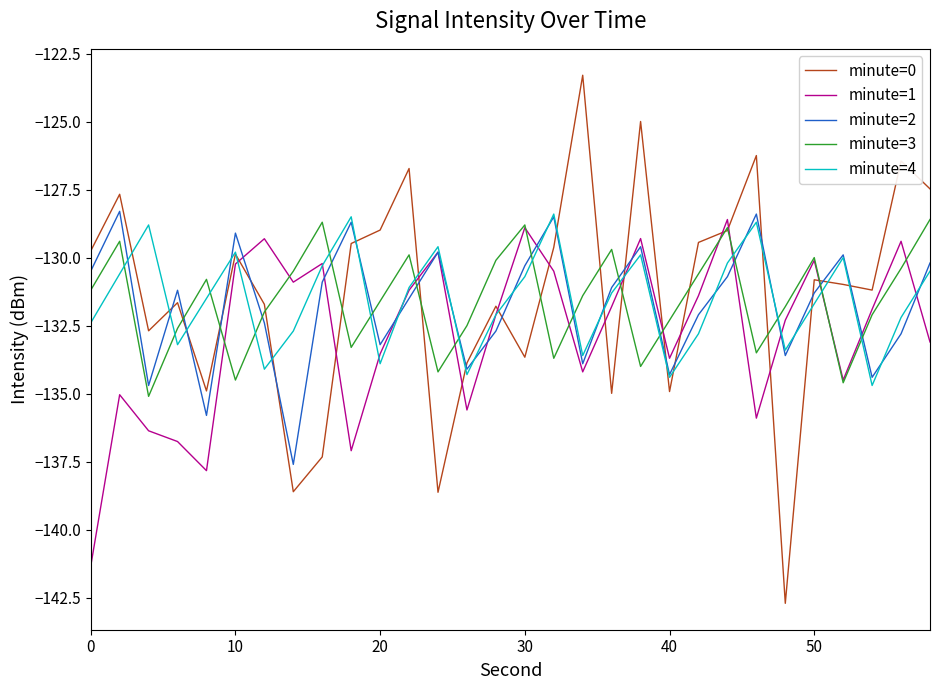

Which series has the largest range (max minus min)?

minute=0